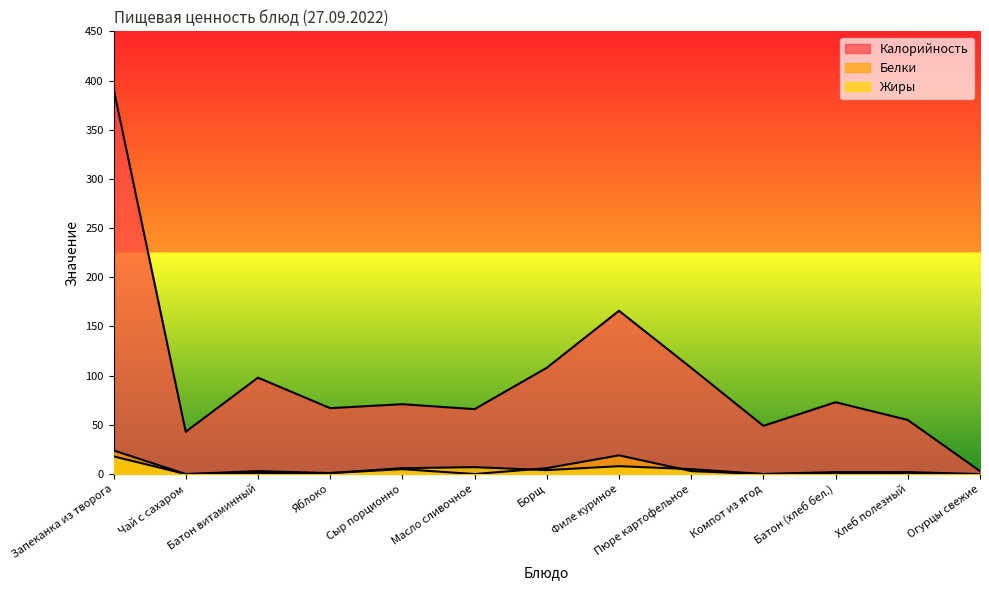

Rank the categories by Жиры value from lowest to highest.

Чай с сахаром, Компот из ягод, Хлеб полезный, Огурцы свежие, Батон витаминный, Яблоко, Батон (хлеб бел.), Борщ, Пюре картофельное, Сыр порционно, Масло сливочное, Филе куриное, Запеканка из творога